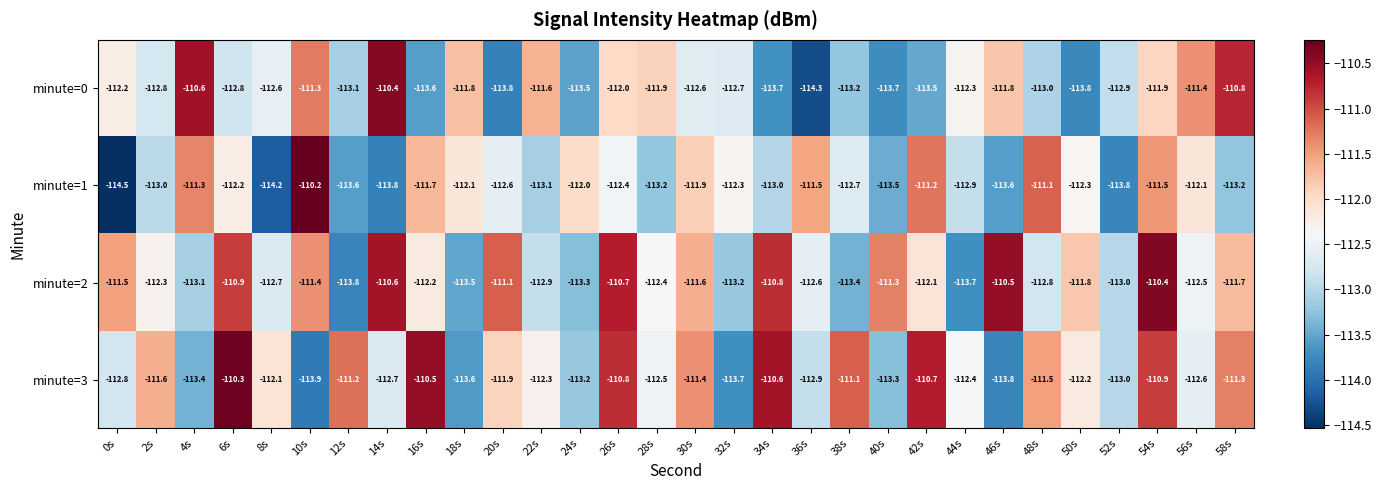

At 2s, list the series in order from smallest to largest.

minute=1, minute=0, minute=2, minute=3